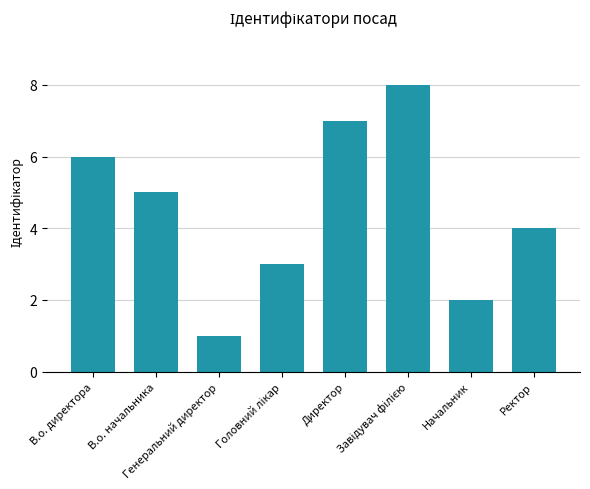

What is the ratio of the value at В.о. начальника to the value at Начальник?

2.5